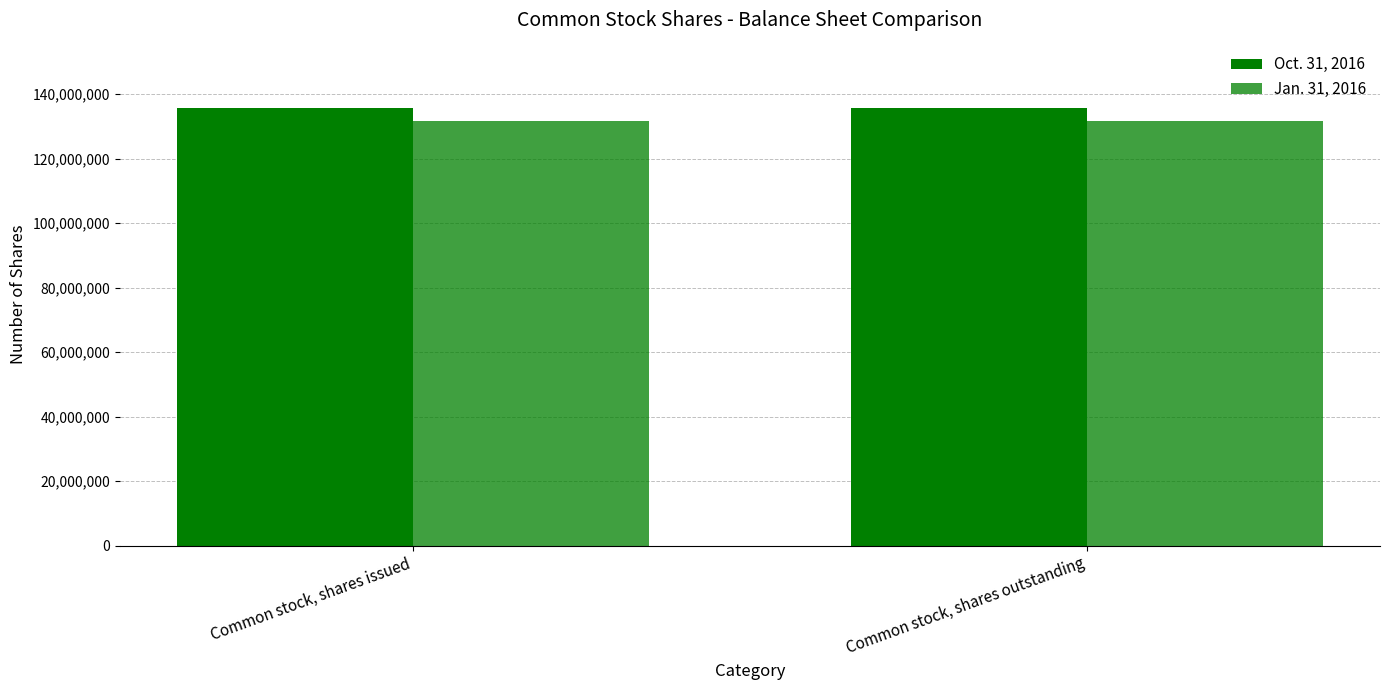

How many bars are there in each group?

2